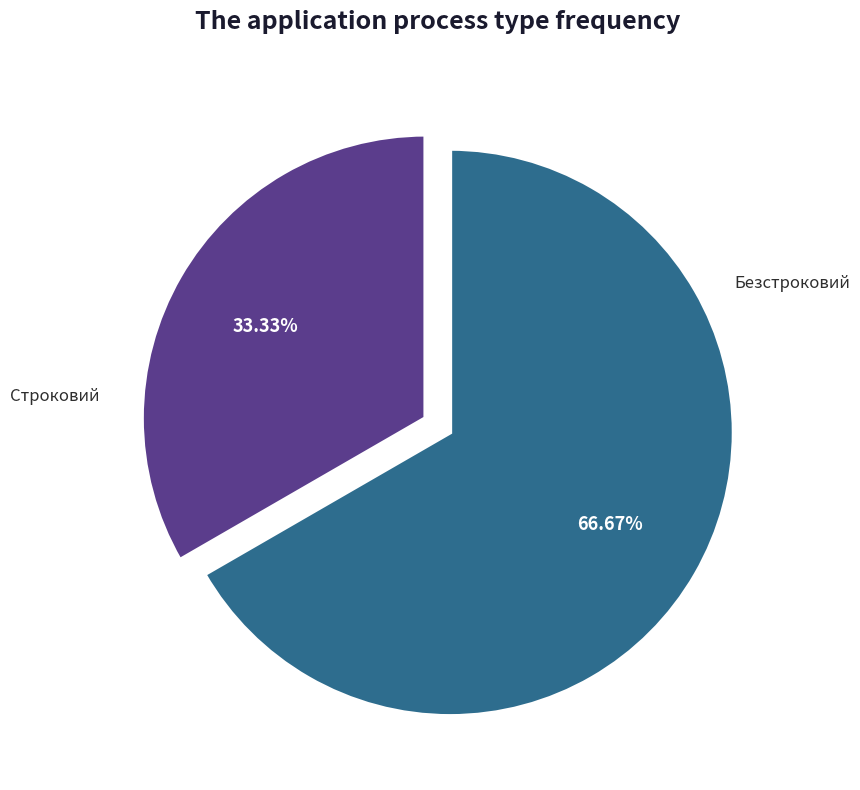

To the nearest percent, what is the difference between the Безстроковий and Строковий slice percentages?

33%